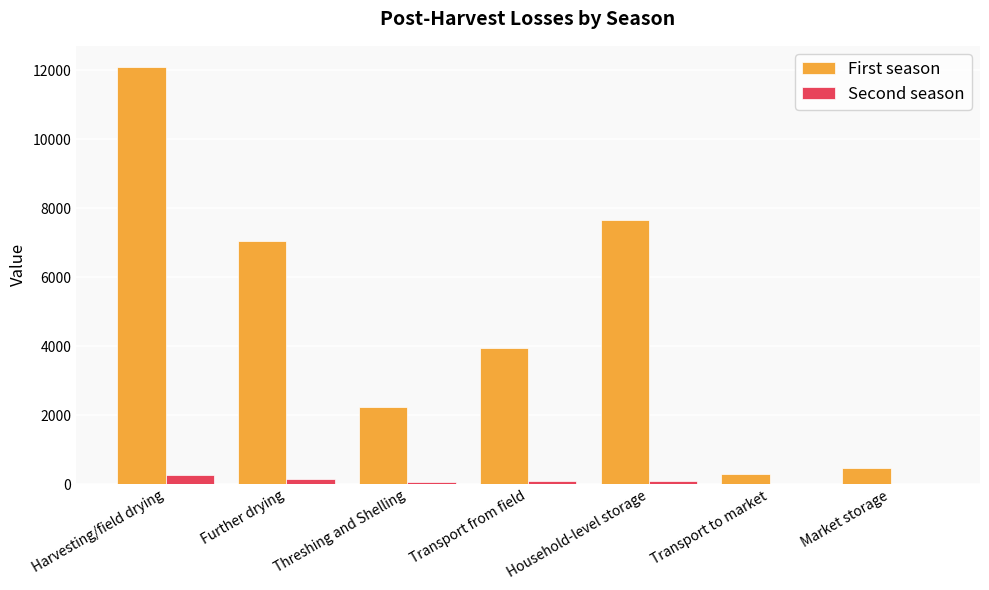

Is it true that First season equals 3938.6 at Transport from field?

True